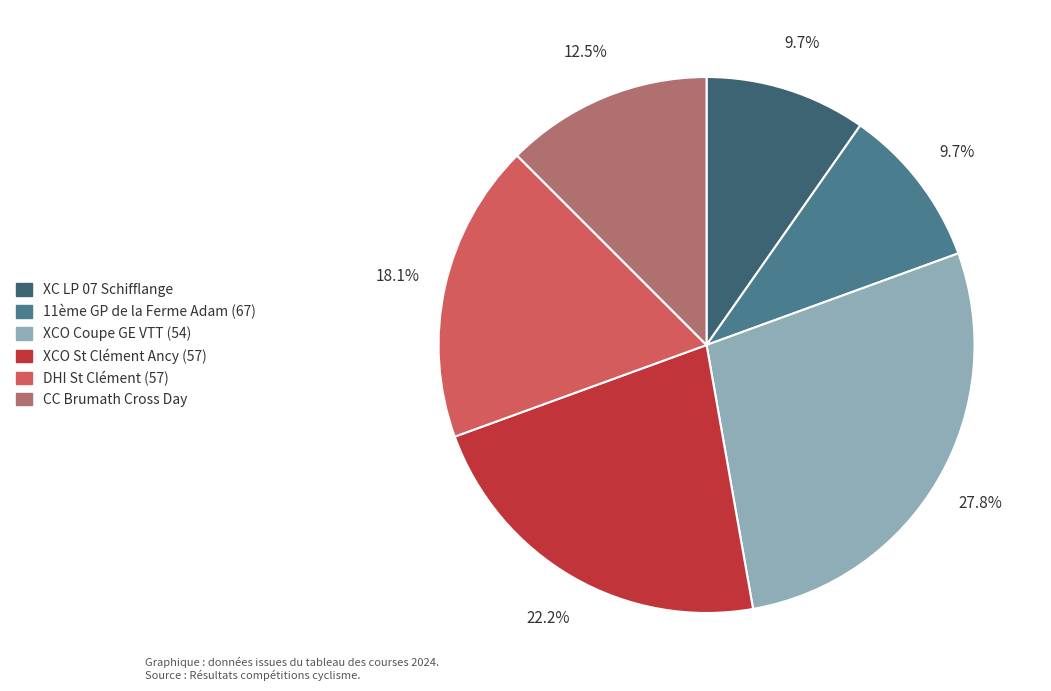

Which slice is the smallest?

XC LP 07 Schifflange